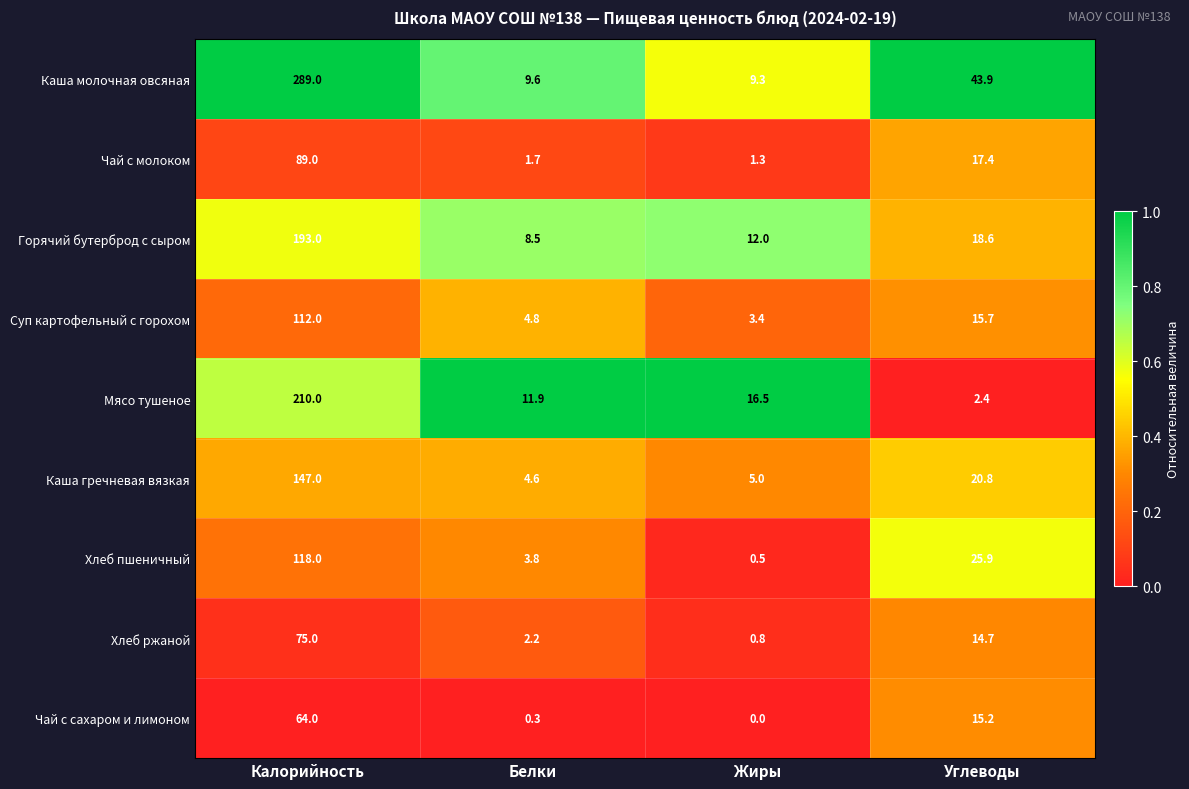

What is the total value across all series at Белки?

47.4